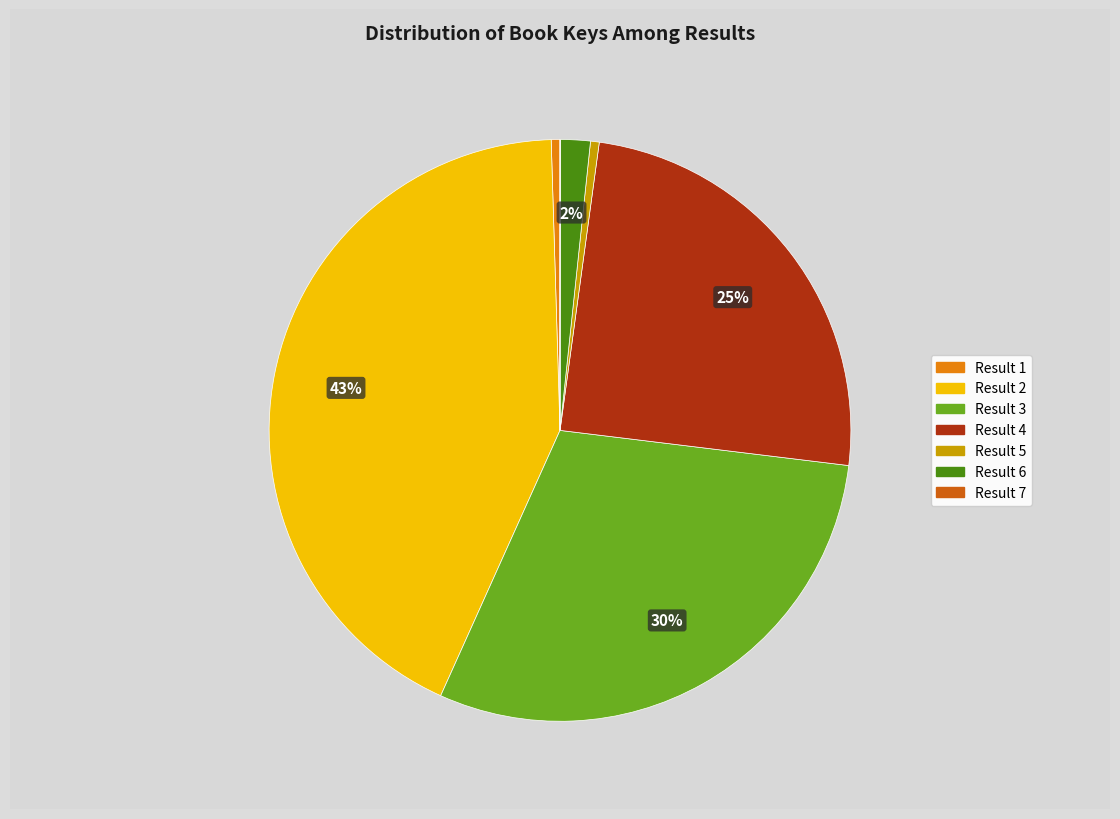

The Result 6 slice represents 11% of the pie. True or false?

False